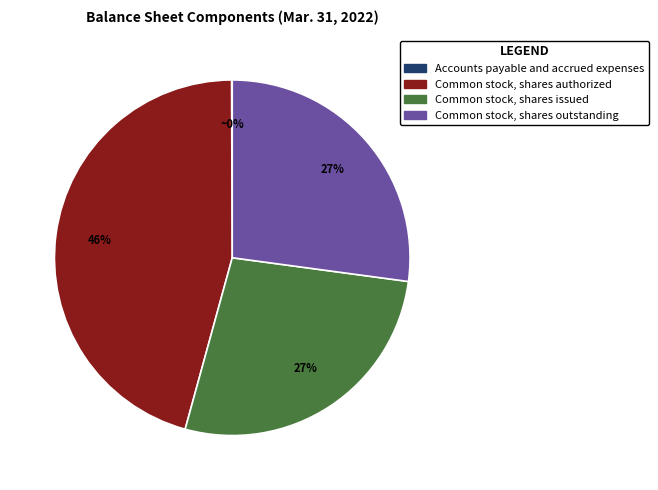

Combined, do Common stock, shares authorized and Common stock, shares outstanding account for over 50%?

Yes